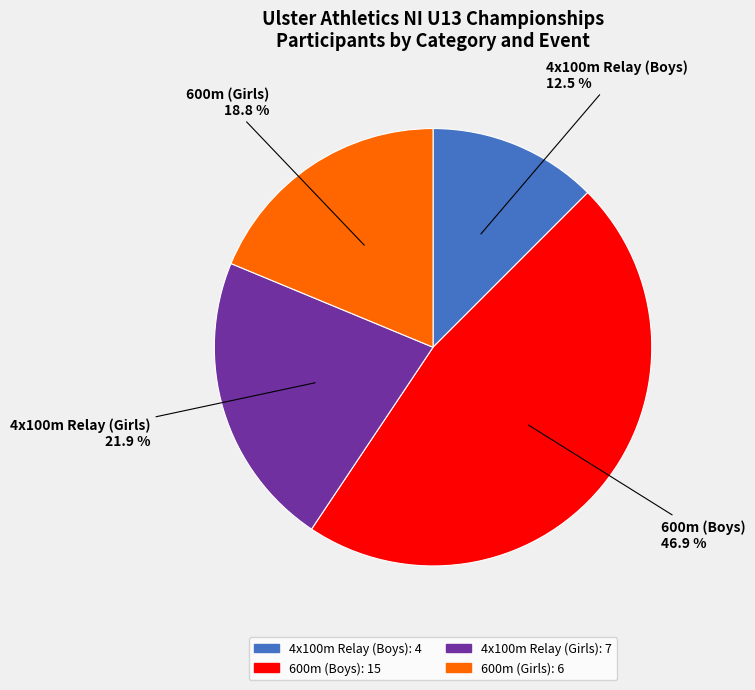

Is there a majority slice in this chart?

No